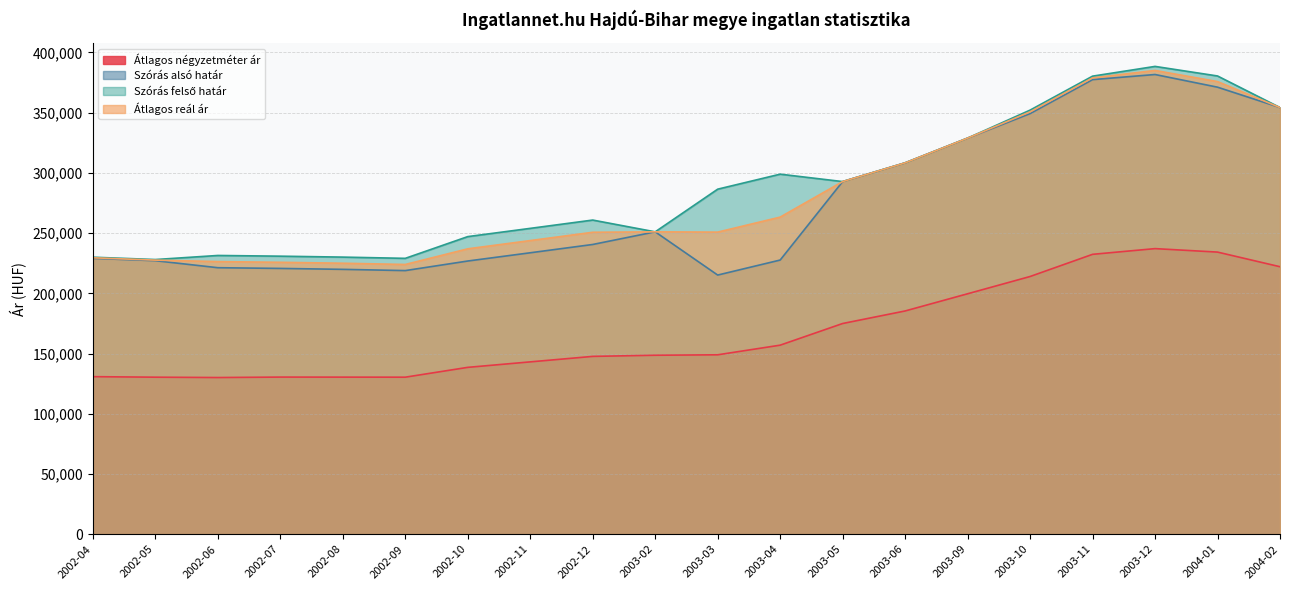

At which category does the chart reach its minimum across all series?

2002-06